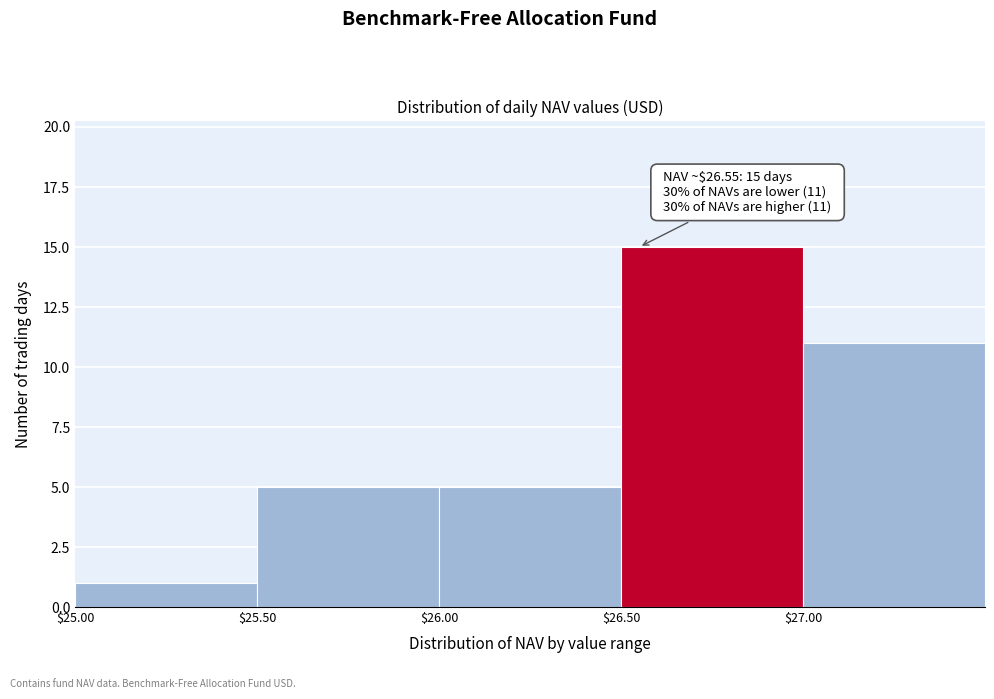

Over which range of the x-axis is the bar tallest?

26.5 to 27.0